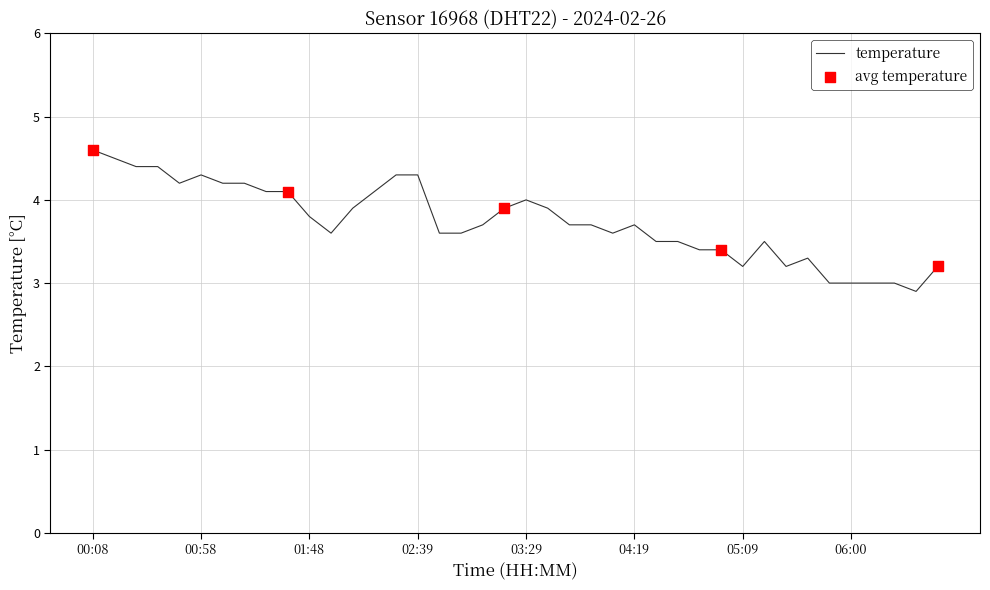

What is the greatest value displayed?

4.6